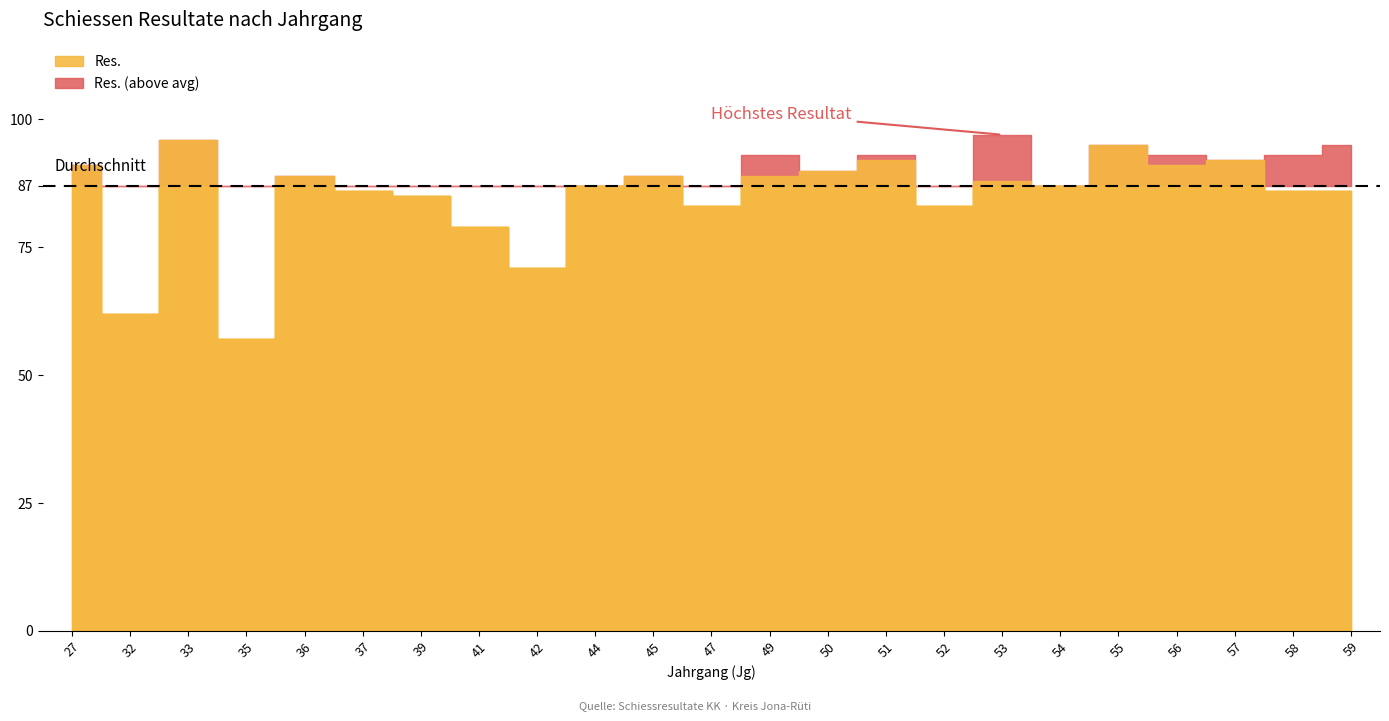

The Res. series shows 31 at 47. True or false?

False